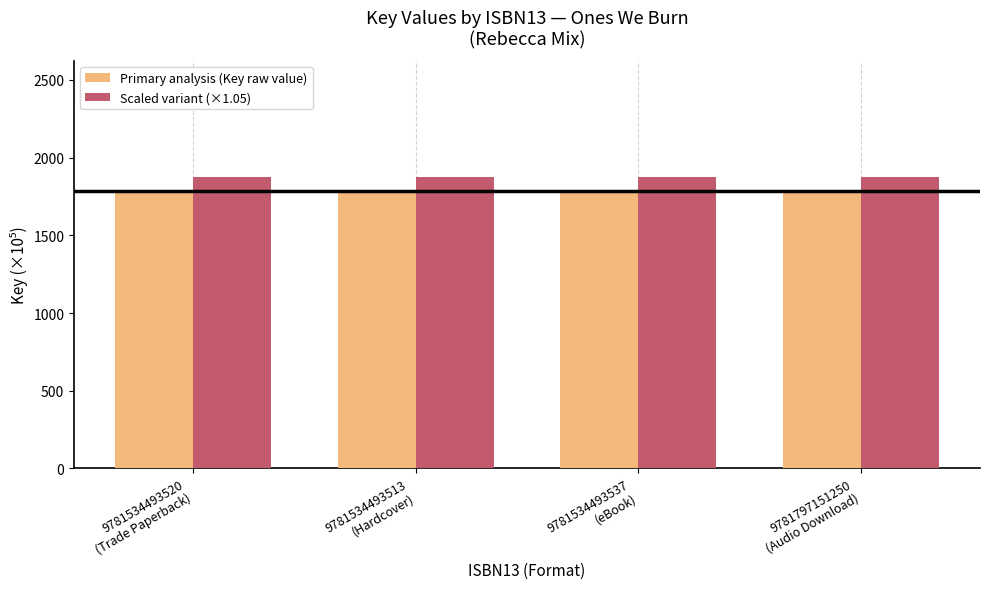

Reading left to right, transcribe all the data shown in this chart.

Primary analysis (Key raw value): 9781534493520
(Trade Paperback)=1785.0	9781534493513
(Hardcover)=1785.0	9781534493537
(eBook)=1785.0	9781797151250
(Audio Download)=1785.0
Scaled variant (×1.05): 9781534493520
(Trade Paperback)=1874.2	9781534493513
(Hardcover)=1874.2	9781534493537
(eBook)=1874.2	9781797151250
(Audio Download)=1874.2